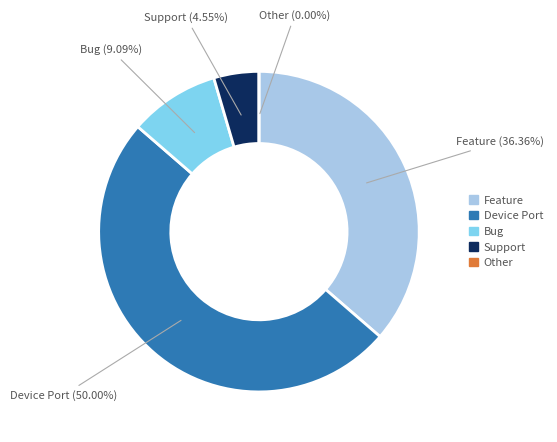

What is the majority slice?

Device Port